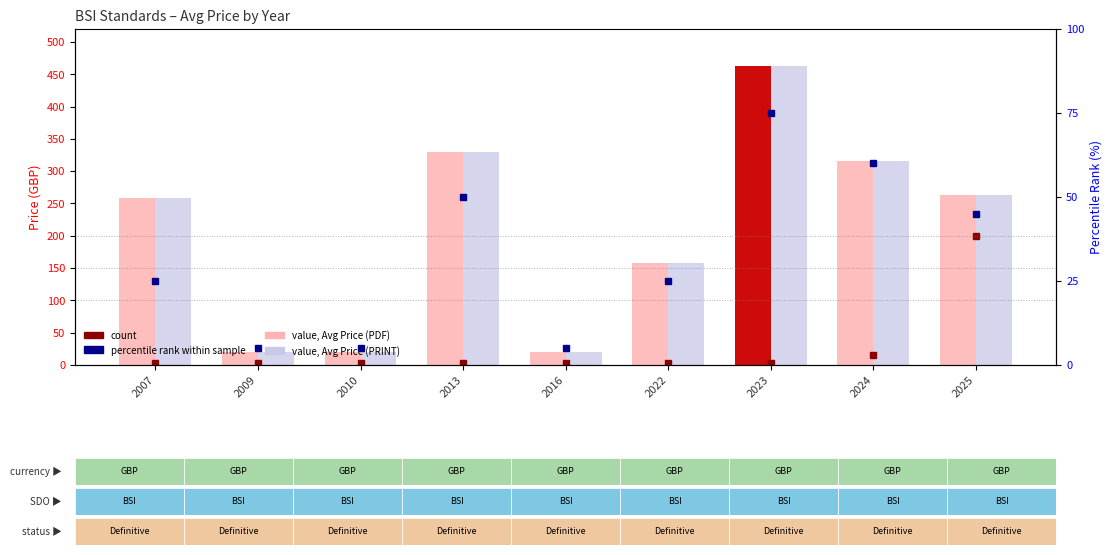

Reading right to left, extract all data points from this chart.

Avg Price (PDF): 2025=263.5	2024=316.4	2023=462.0	2022=158.0	2016=20.0	2013=330.0	2010=20.0	2009=20.0	2007=258.0
Avg Price (PRINT): 2025=263.5	2024=316.4	2023=462.0	2022=158.0	2016=20.0	2013=330.0	2010=20.0	2009=20.0	2007=258.0